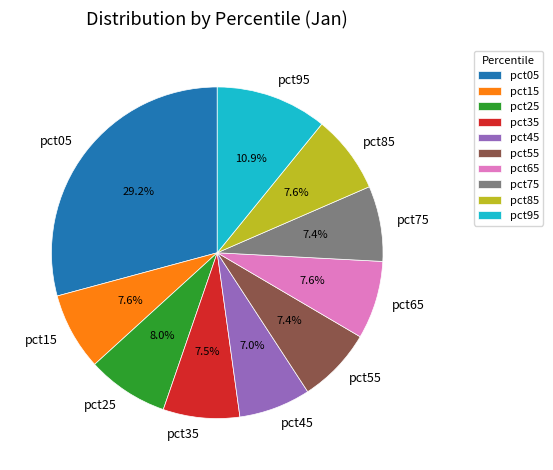

Between pct05 and pct15, which is larger?

pct05